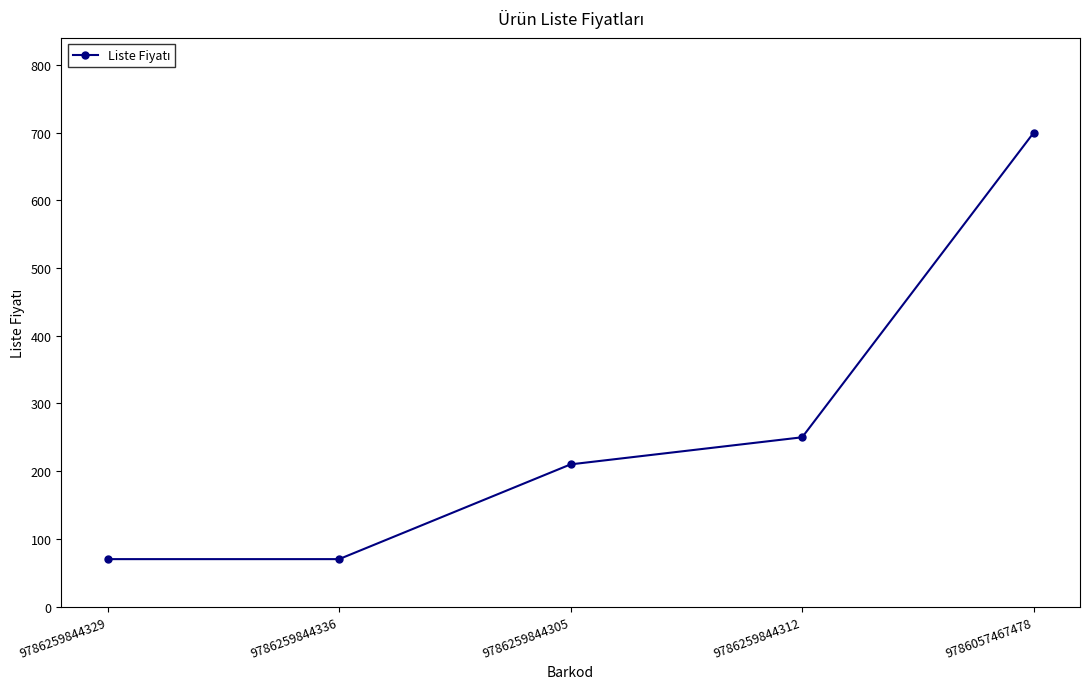

How many lines are shown in the chart?

1